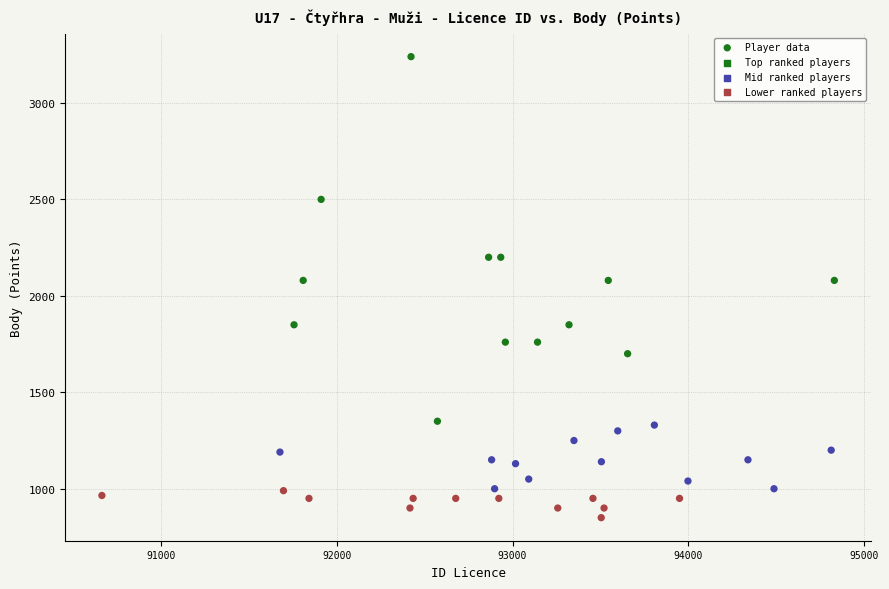

What is the range of X values (max minus min)?

4163